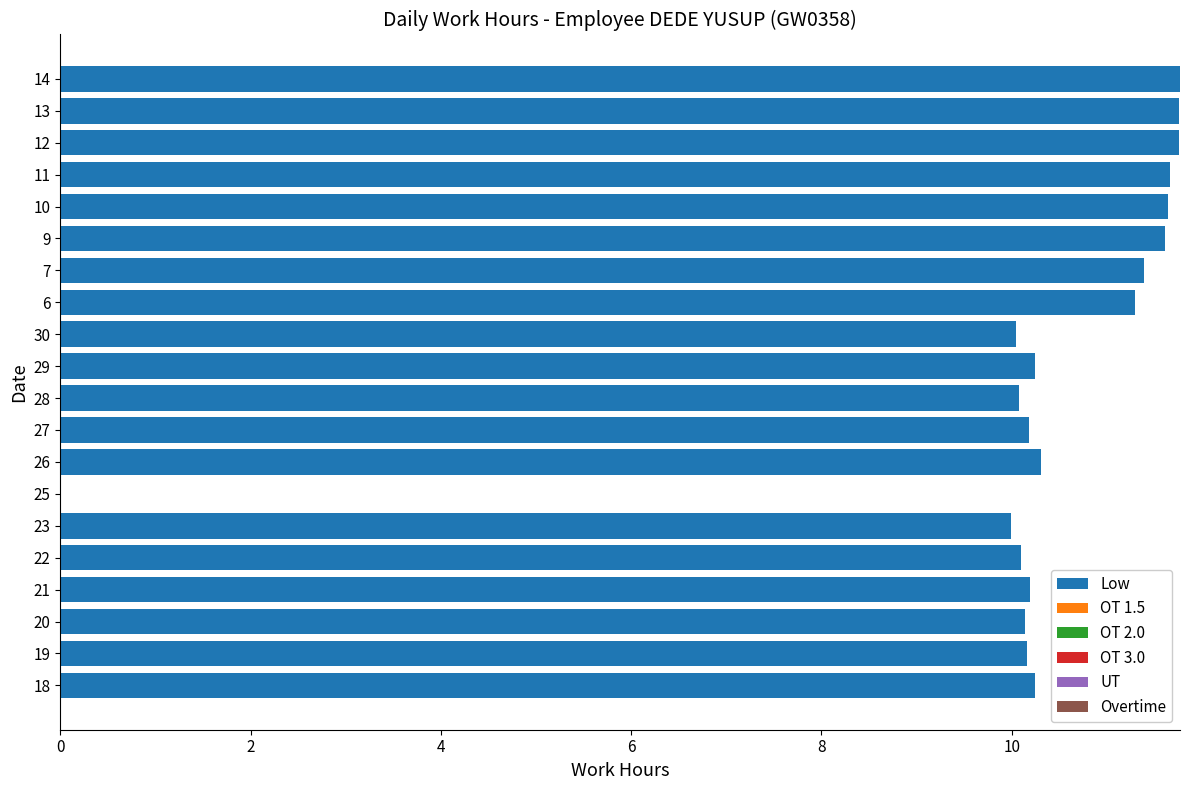

Which has a higher value, 25 or 22?

22